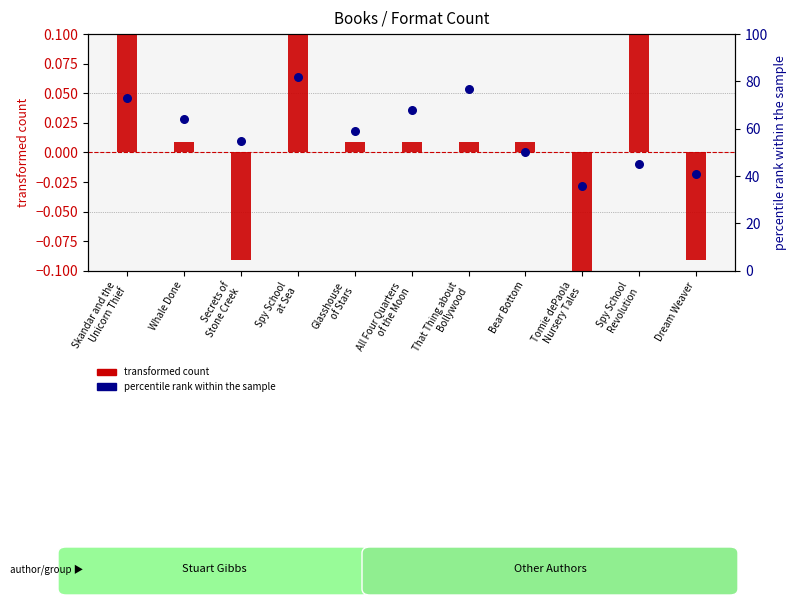

Which series contains the highest Y value?

percentile rank within the sample